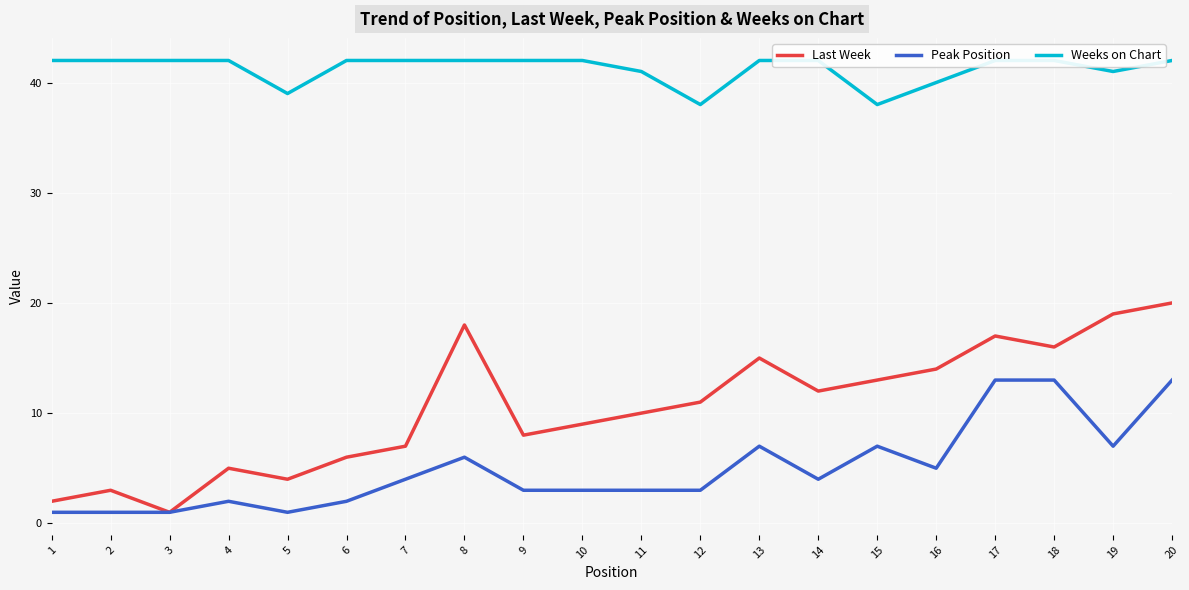

What is the average value of the Peak Position series?

5